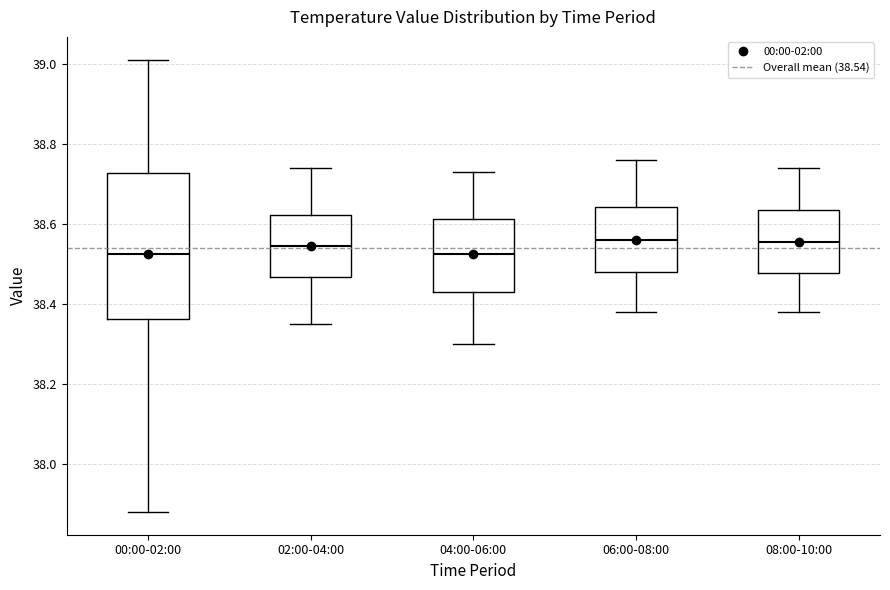

Where does the lower whisker of the box for 02:00-04:00 end on the y-axis? The values are not printed on the chart, so give them approximately, as read against the axis.

38.36